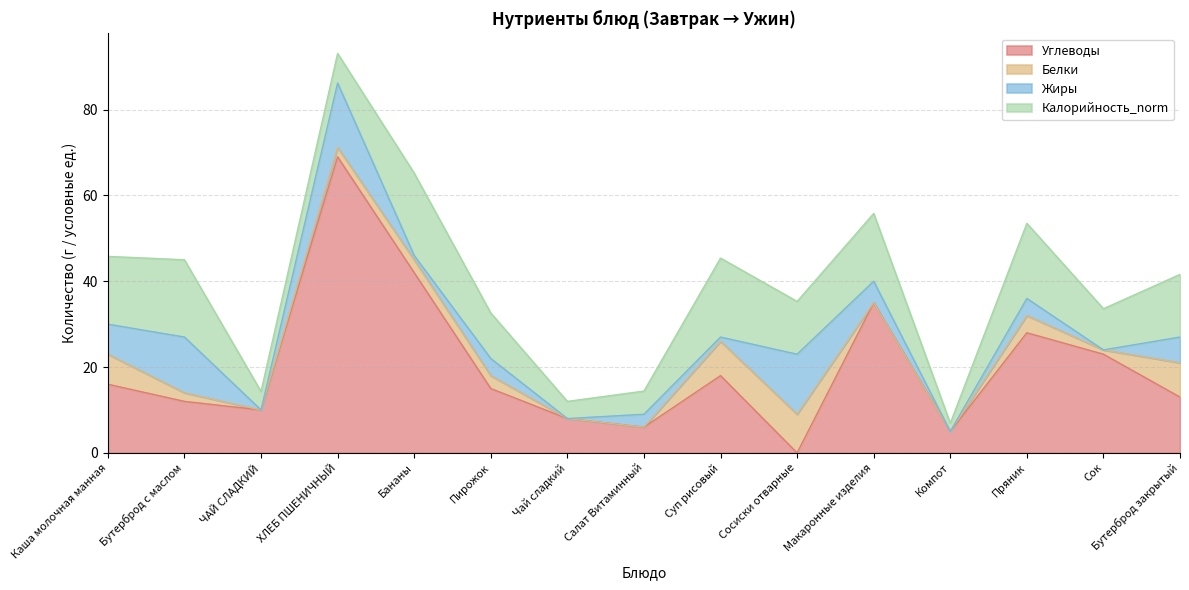

The value of Калорийность_norm at Пирожок is 10.6. True or false?

True